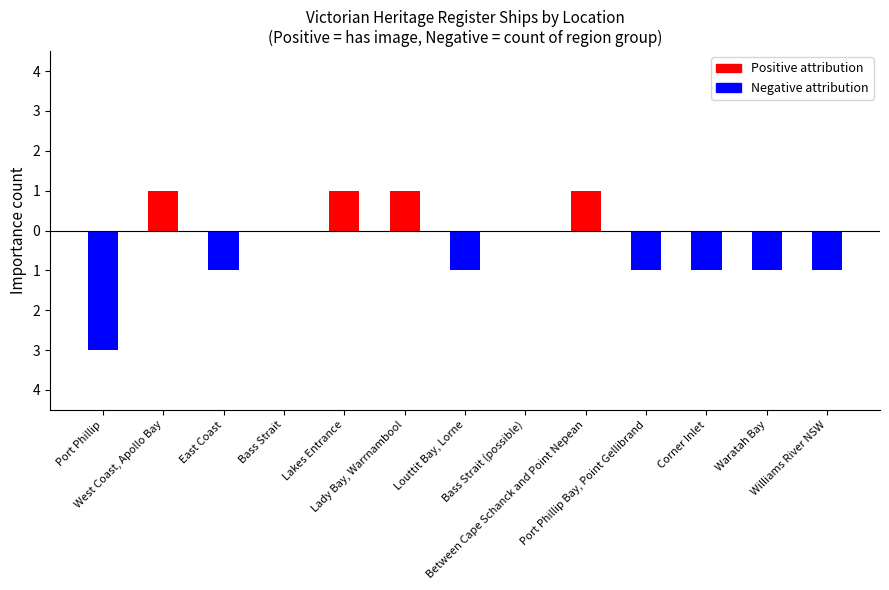

How many groups of bars are there?

13